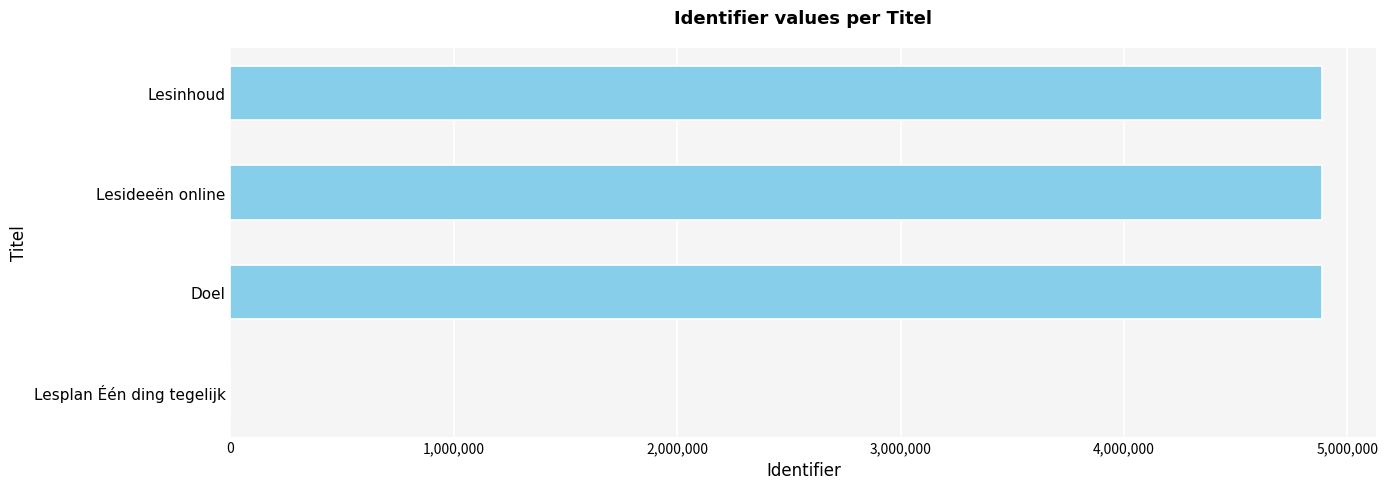

What value does the data have at Lesinhoud?

4885534